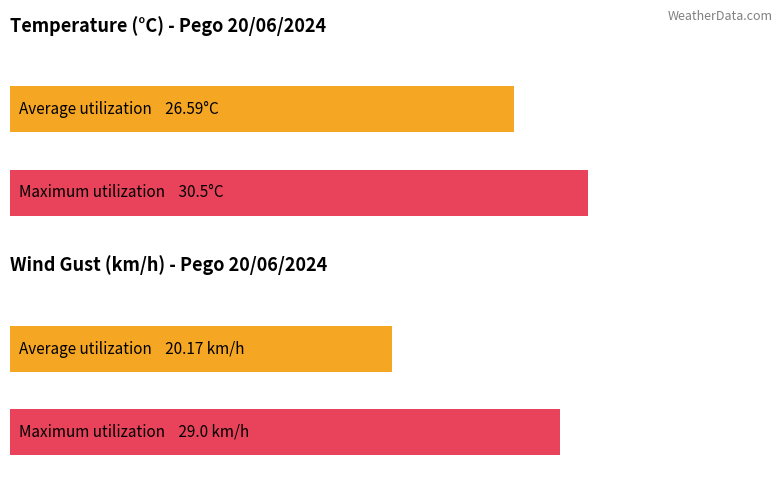

What are all the series names shown in the legend?

Temperature (ºC), Gust (km/h)